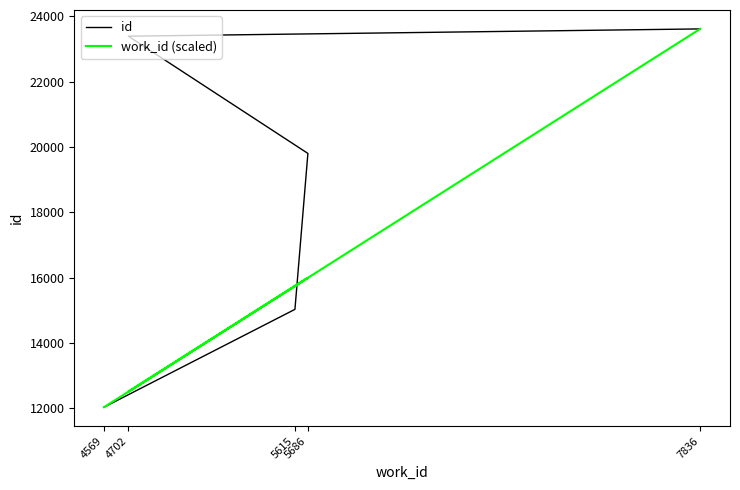

Between 4569 and 4702, which series saw the biggest shift?

id